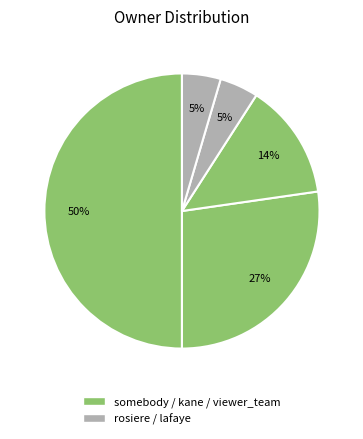

Count the number of slices in the pie.

5